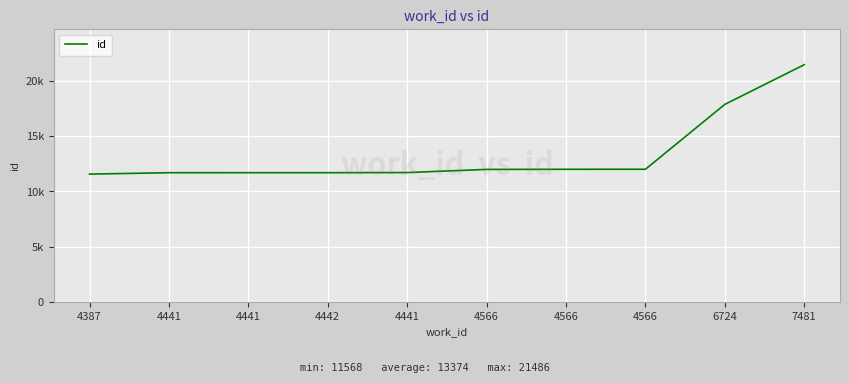

Is this an area chart (filled region under the line)?

No